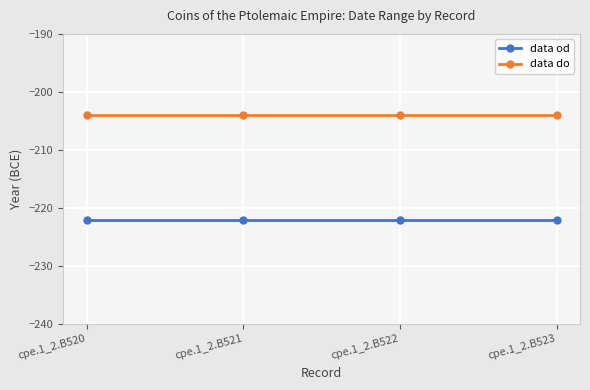

True or false: data do has more than 2 points higher than both neighbors.

False